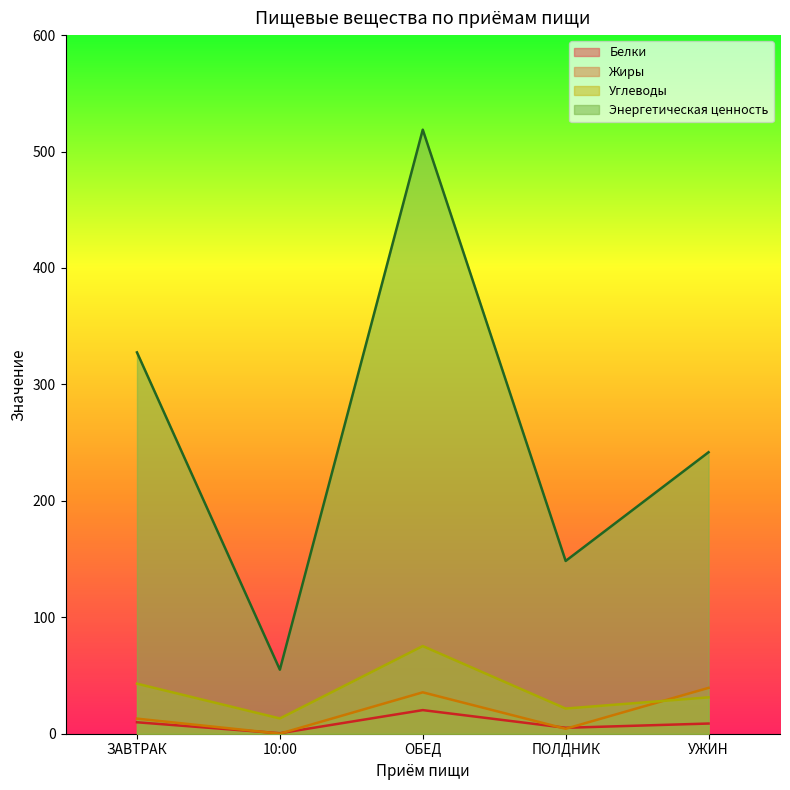

The Белки series shows 0.4 at 10:00. True or false?

True